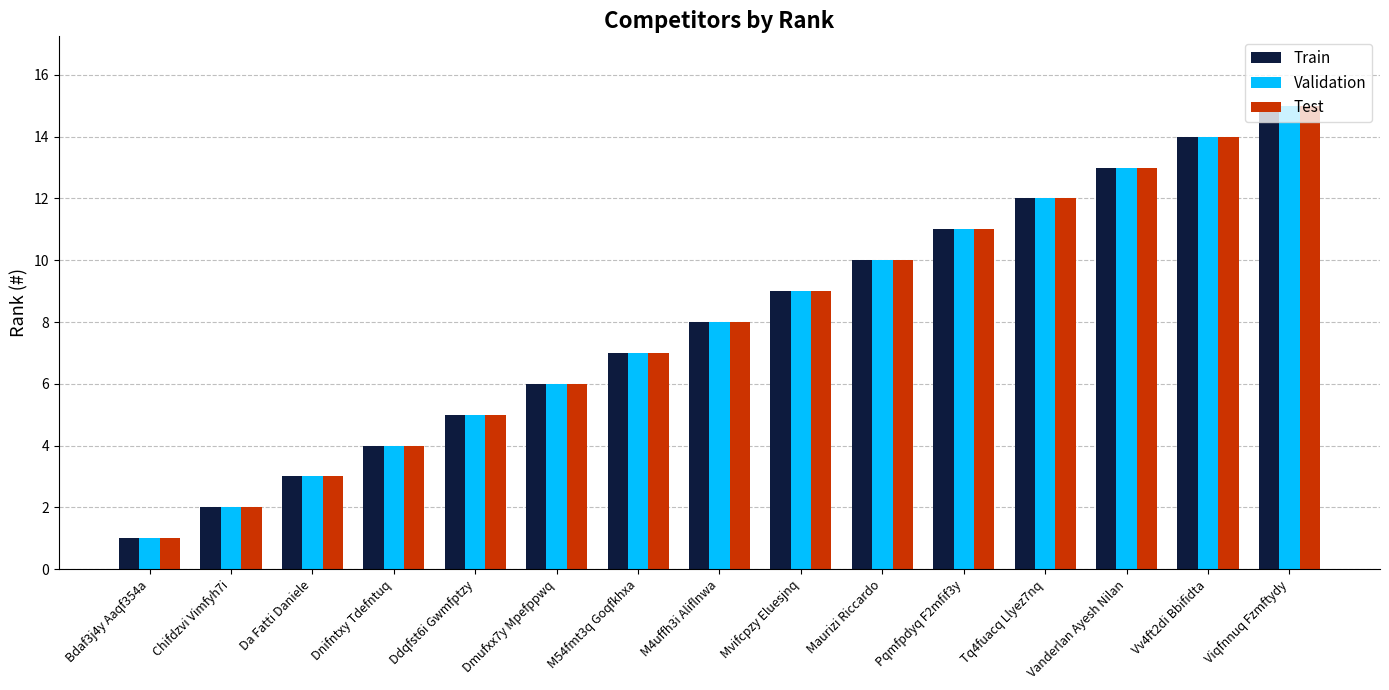

How many data points in Train are less than 8?

7